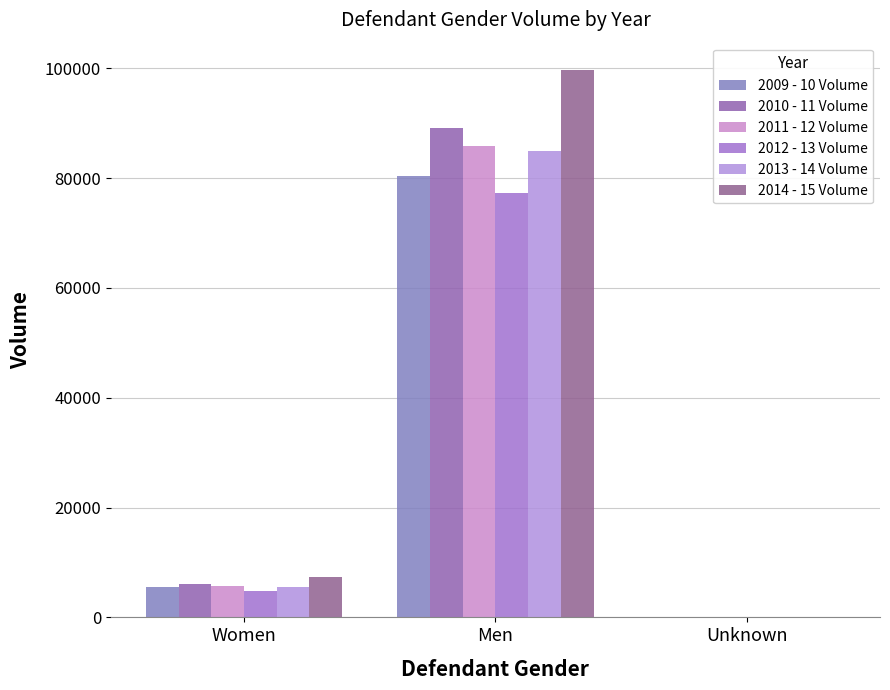

What is the difference between the maximum and minimum values in the 2009 - 10 Volume series?

80398